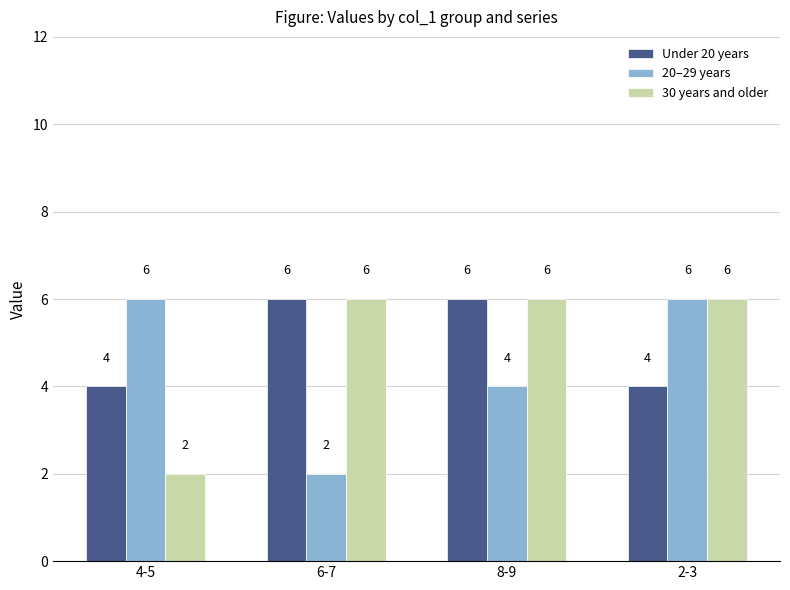

Between 6-7 and 2-3, which series saw the biggest shift?

20–29 years